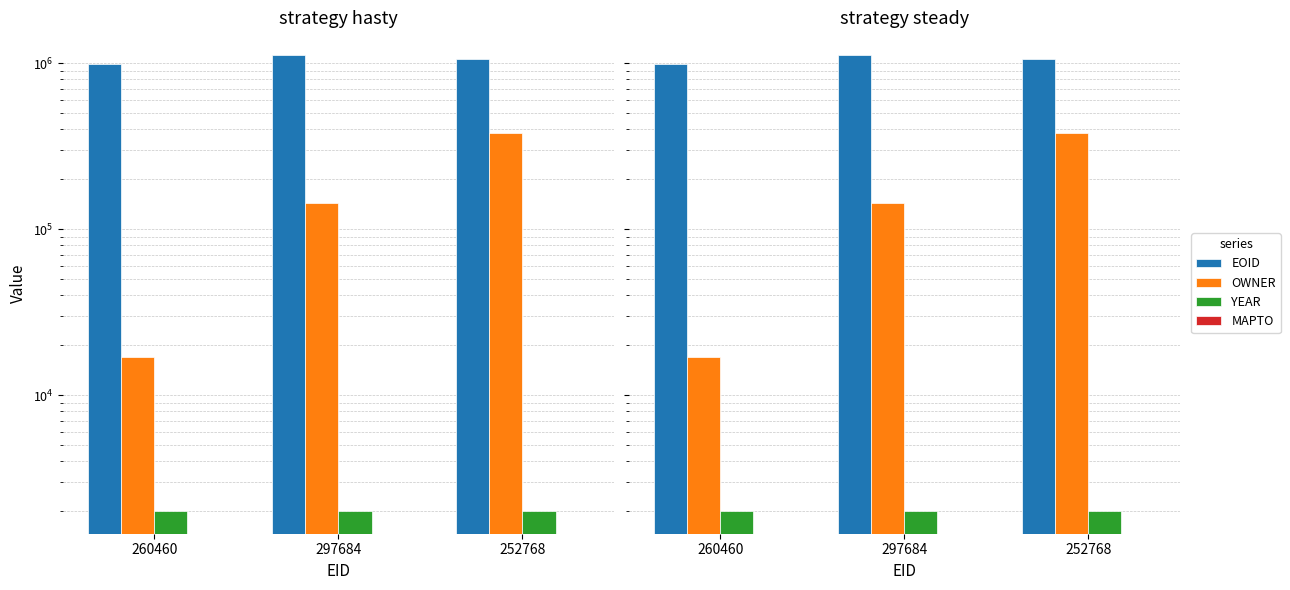

Reading right to left, list all the values displayed in this chart.

EOID: 252768=1060942	297684=1120764	260460=990373
OWNER: 252768=383220	297684=143409	260460=17063
YEAR: 252768=2014	297684=2014	260460=2014
MAPTO: 252768=0	297684=0	260460=0